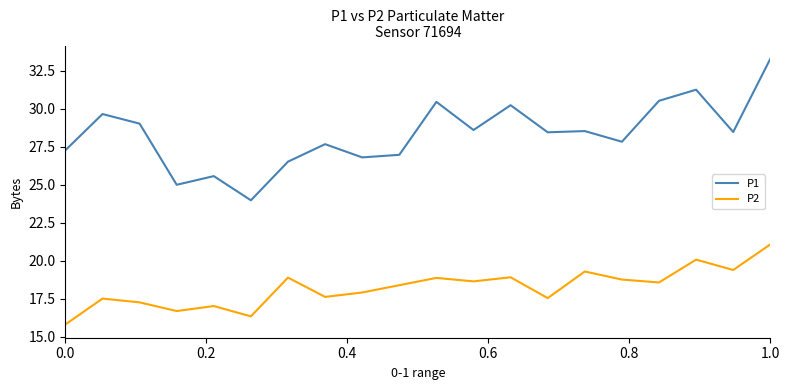

At how many categories does at least one series exceed 18?

20